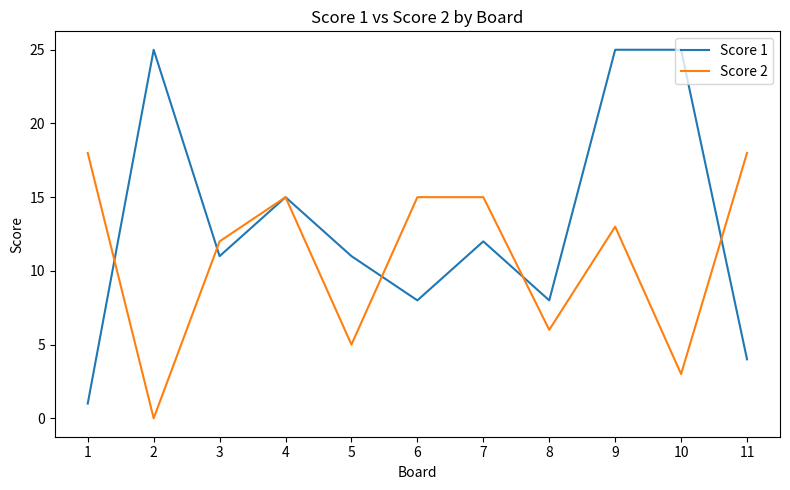

How many lines are shown in the chart?

2